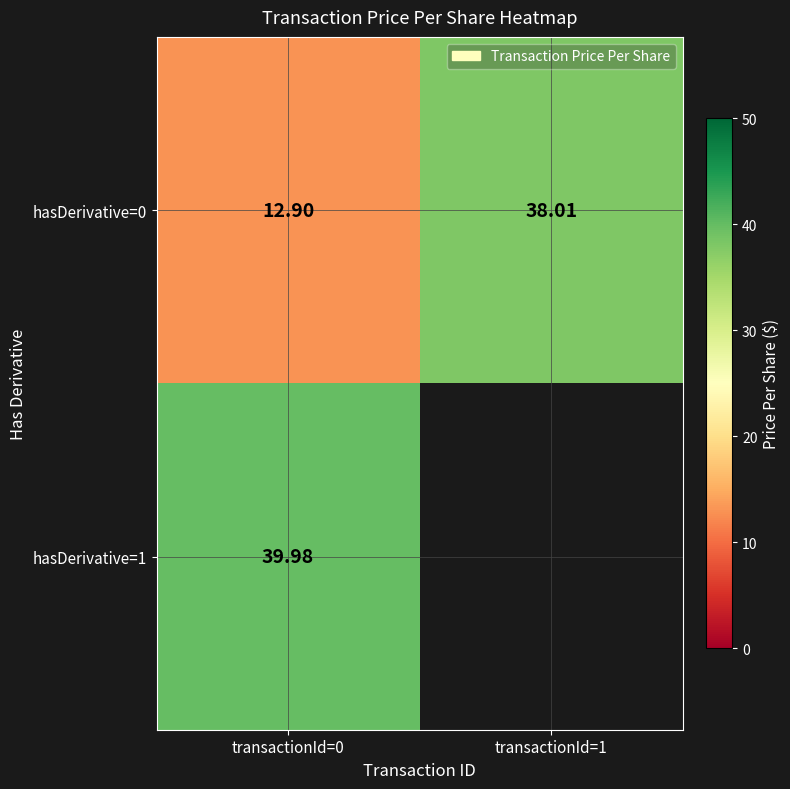

Which has a higher value, transactionId=1 or transactionId=0?

transactionId=1